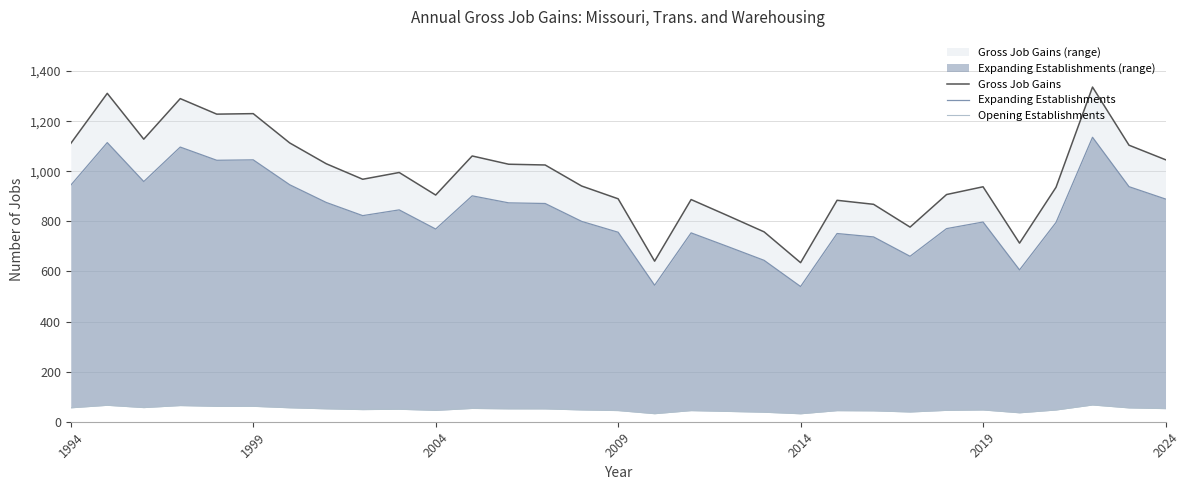

How many interior local valleys does the Expanding Establishments series have?

8